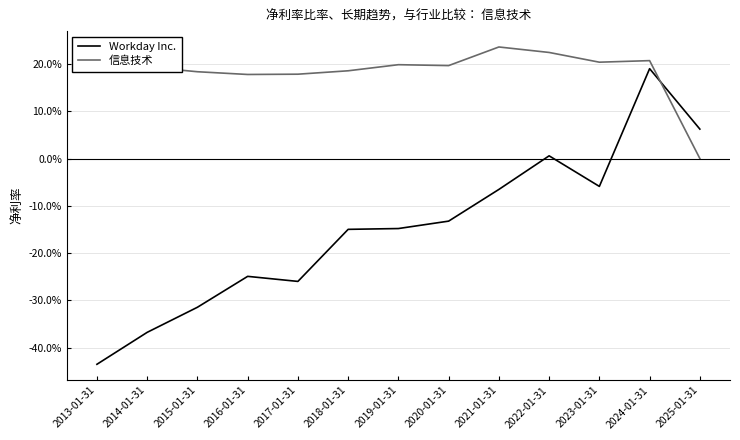

What are all the series names shown in the legend?

Workday Inc., 信息技术